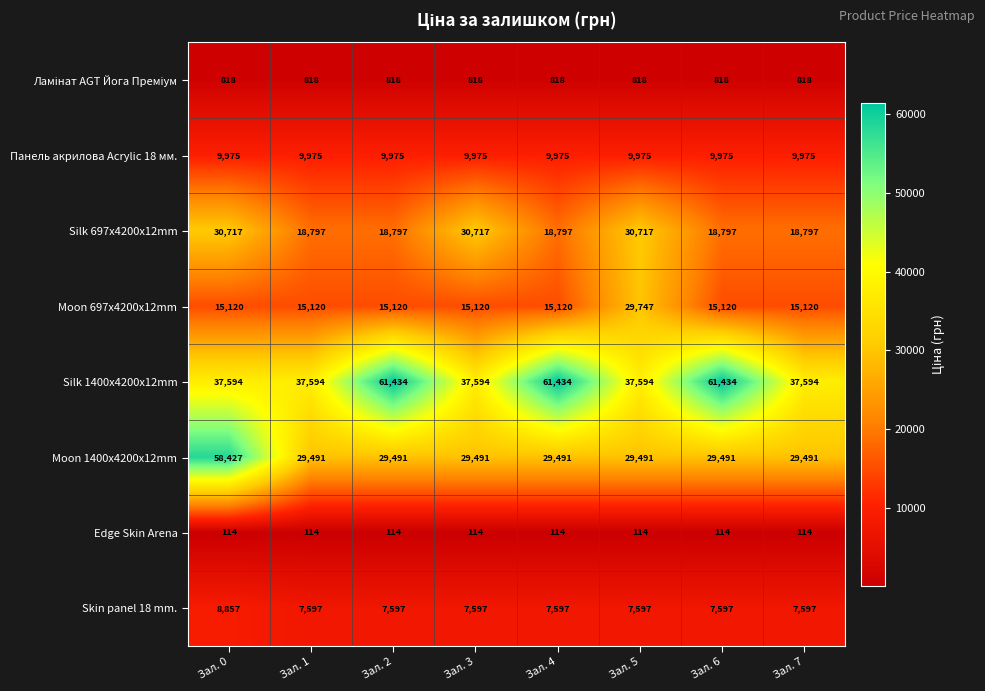

What is the lowest value of the Moon 1400x4200x12mm series?

29491